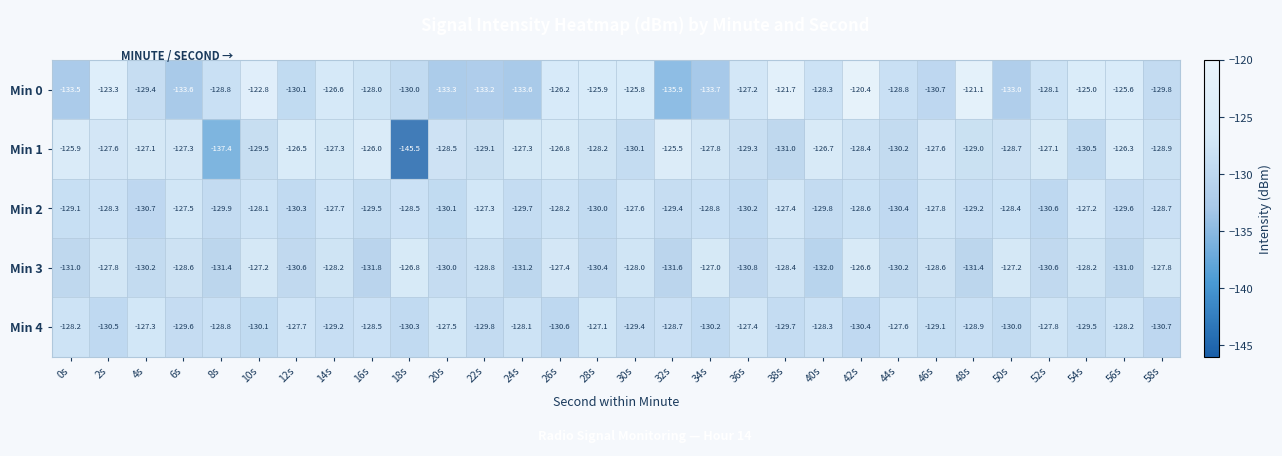

What is the difference between the second highest and minimum values in the Min 3 series?

5.2